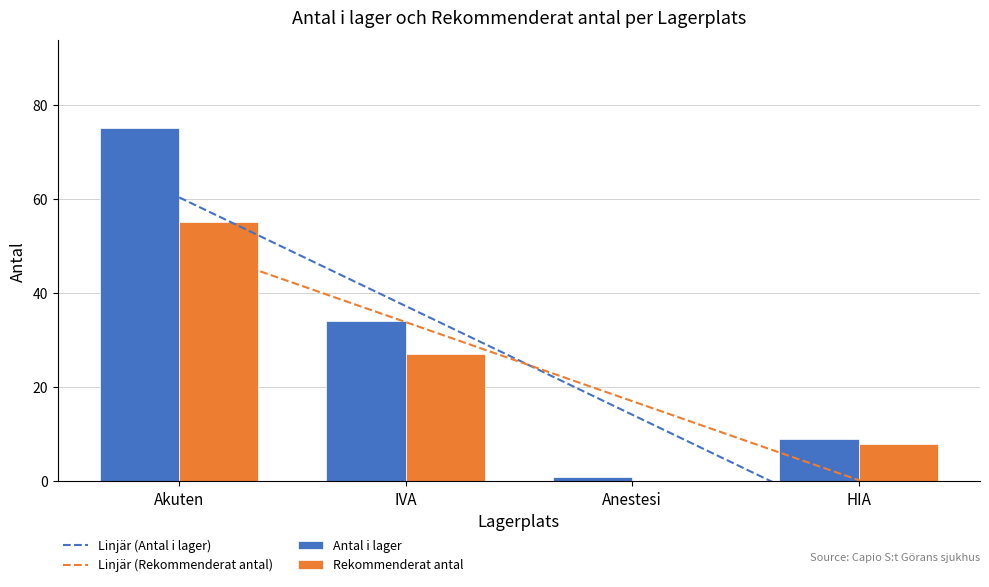

How many values in Rekommenderat antal are above zero?

3